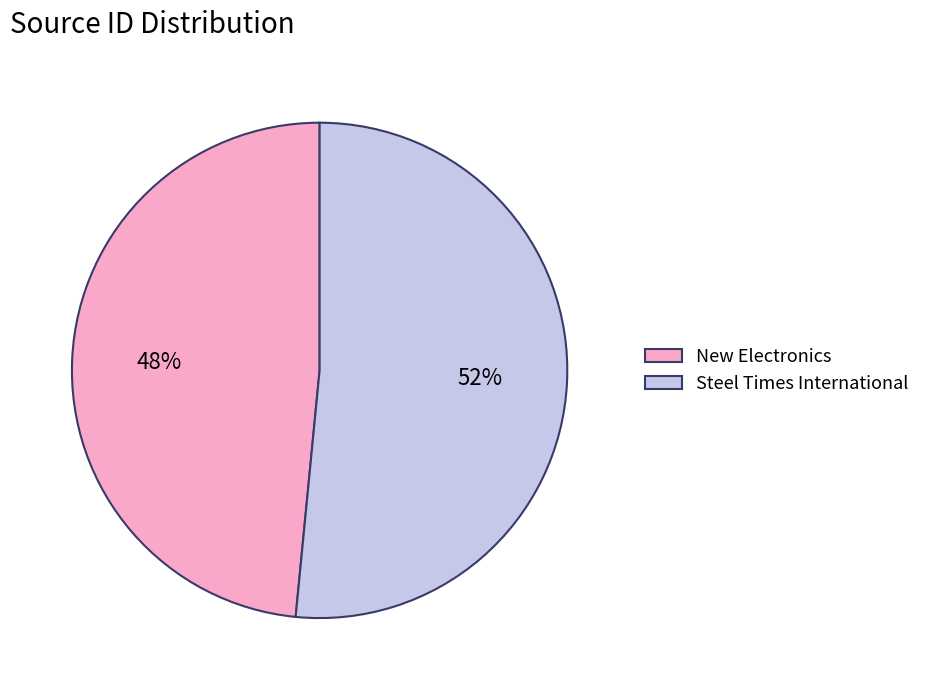

Does New Electronics account for over 50% of the chart?

No